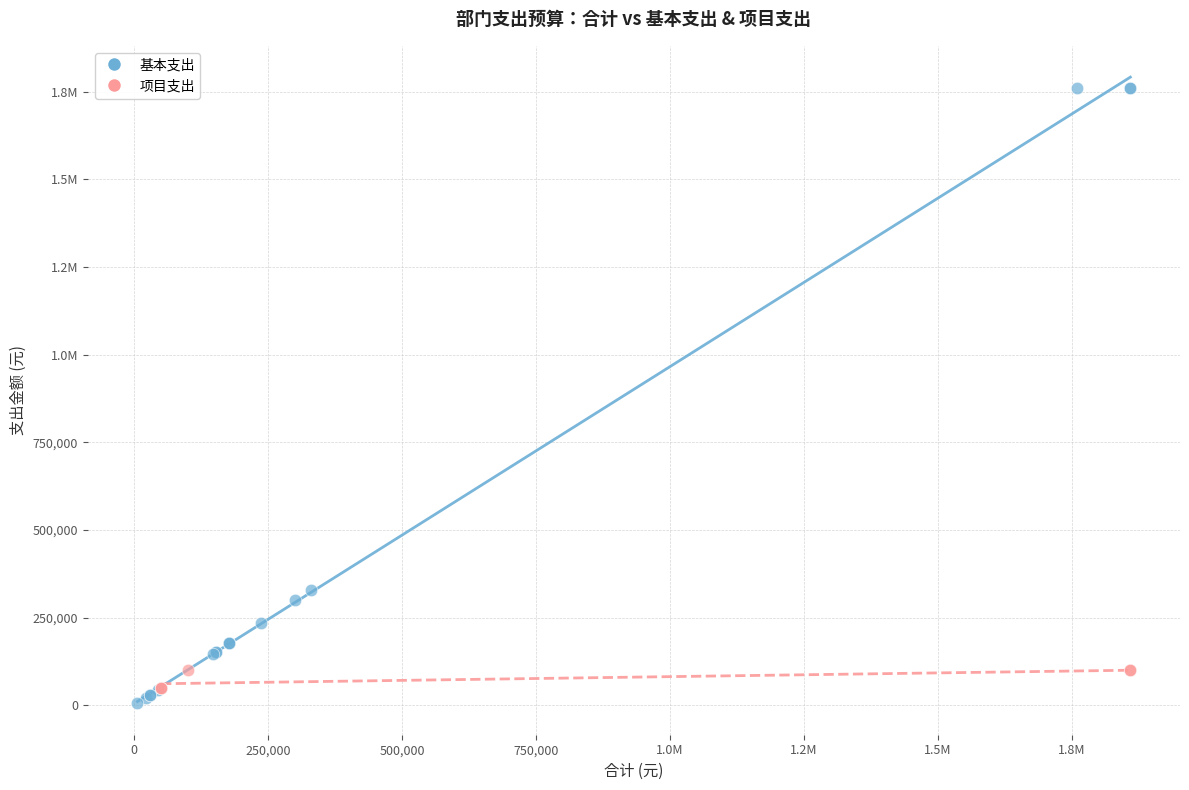

What are all the series names shown in the legend?

基本支出, 项目支出